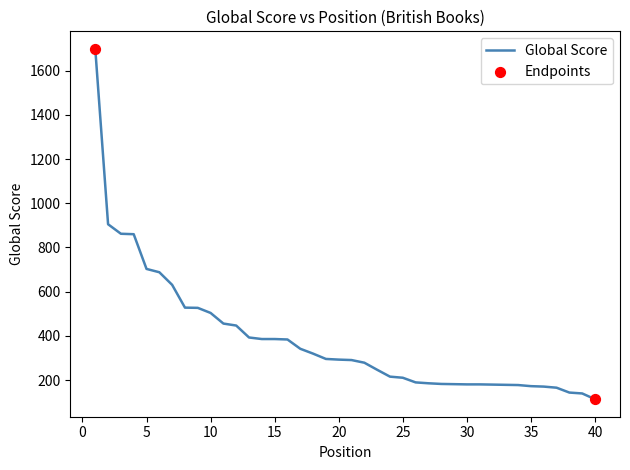

What is the minimum value shown in the chart?

114